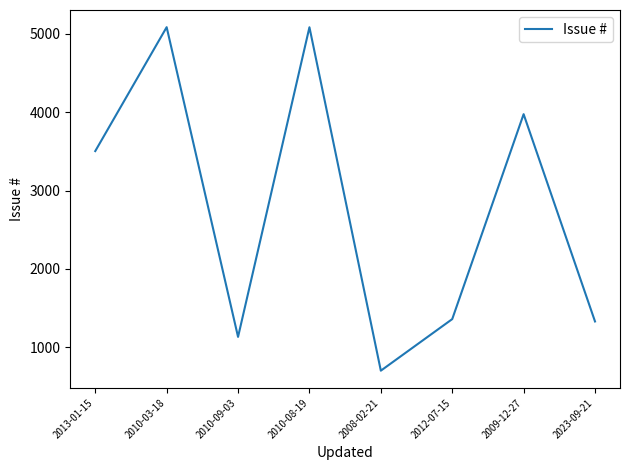

At which category does the data reach its first local peak?

2010-03-18